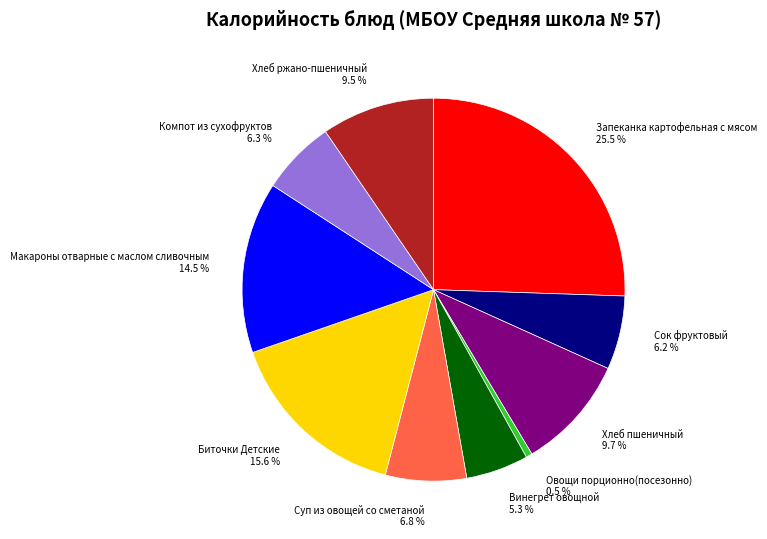

Do Суп из овощей со сметаной and Винегрет овощной together represent more than half of the pie?

No